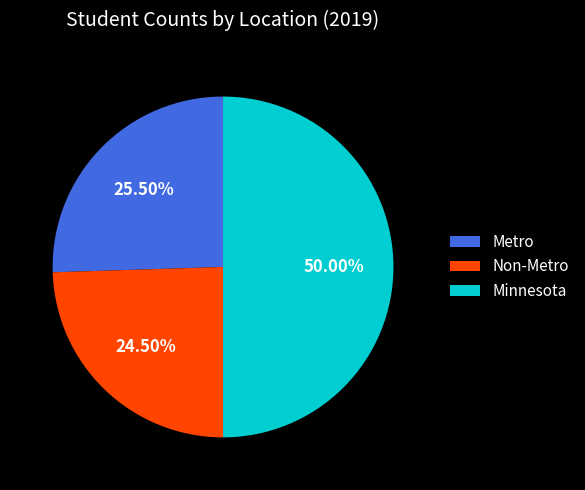

Which slice is the largest?

Minnesota